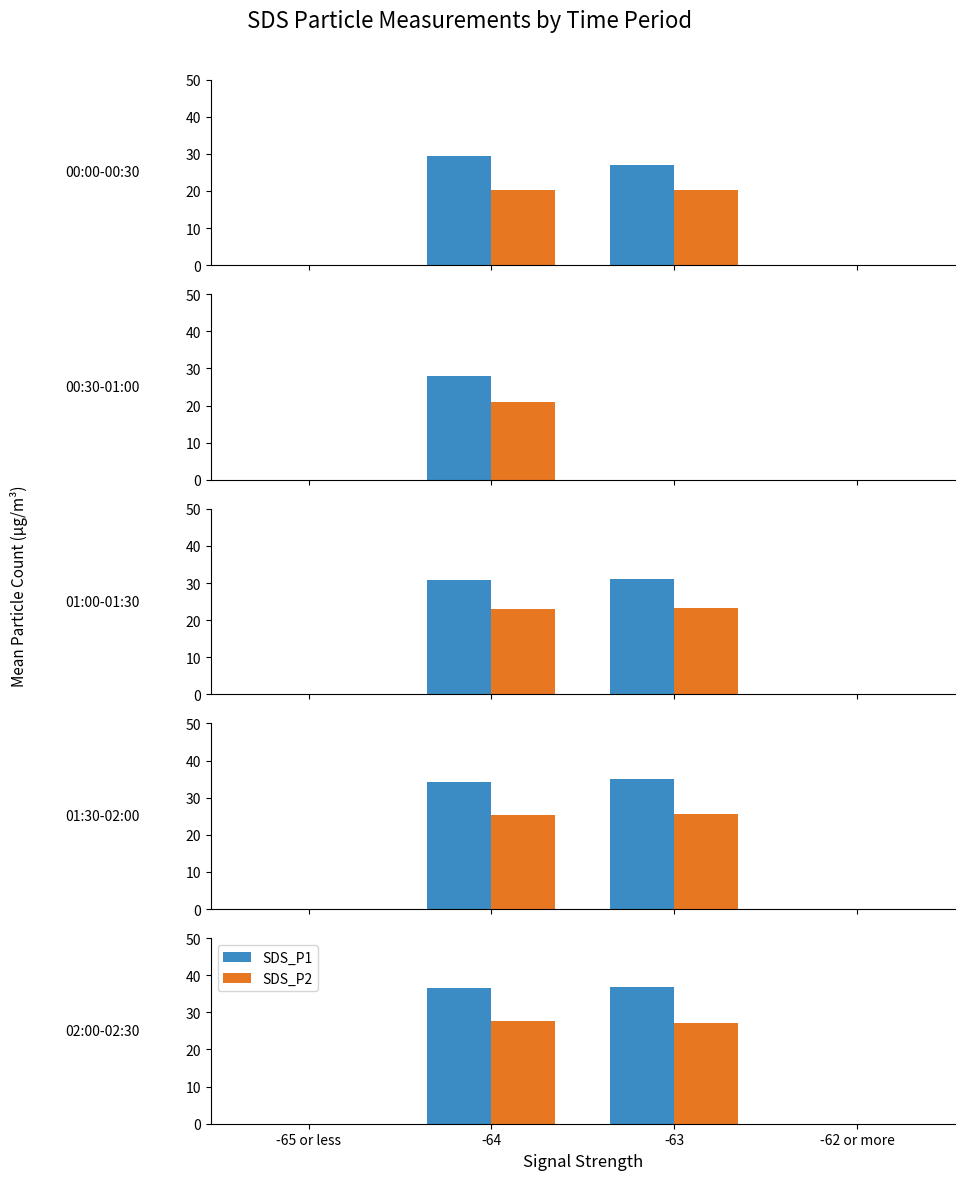

What is the value of the SDS_P2 bar at the 3rd from the left?

27.1